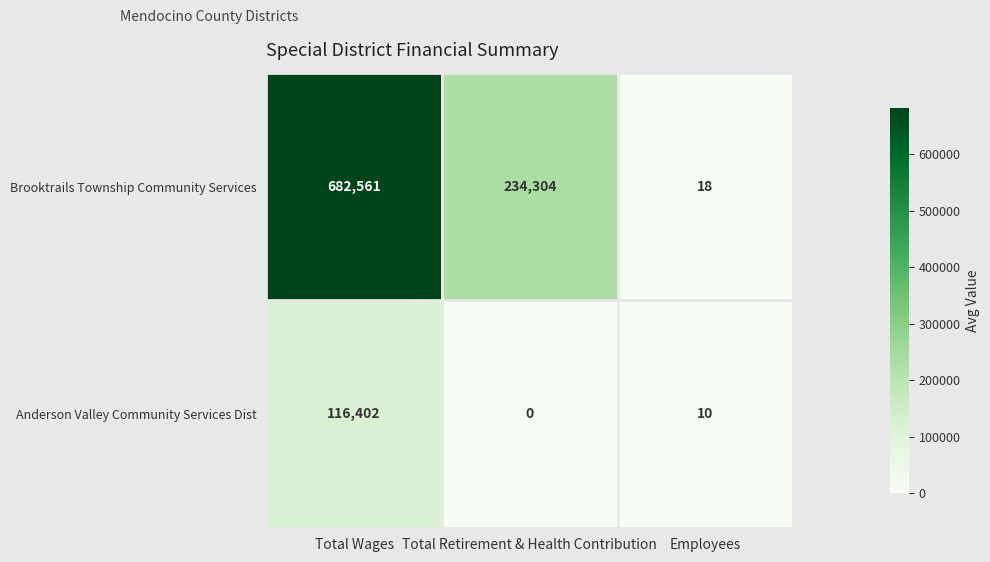

Count the Brooktrails Township Community Services values in the range 18 to 682561.

3